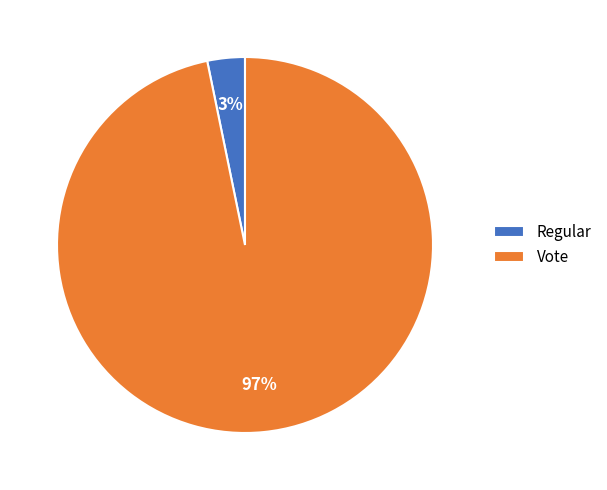

Which slice represents more than half of the pie?

Vote